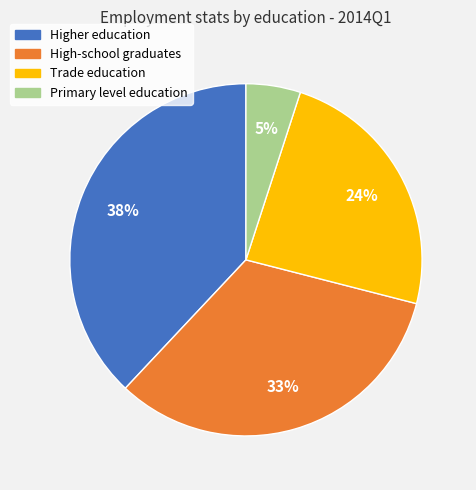

To the nearest percent, what percentage of the pie is Primary level education?

5%